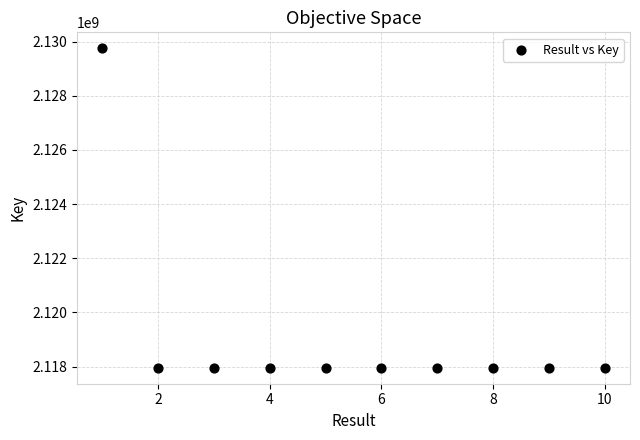

What is the range of X values (max minus min)?

9